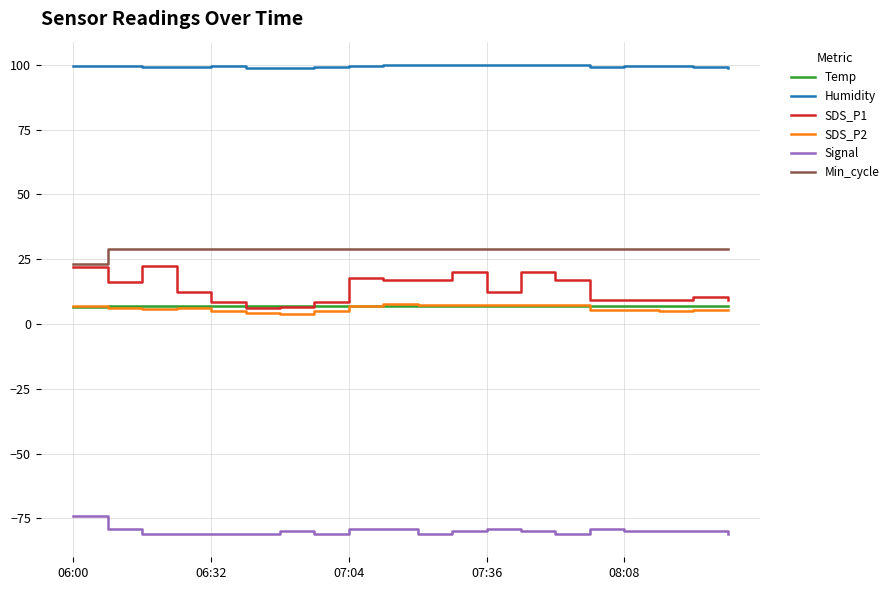

Which series has the widest spread of values?

SDS_P1